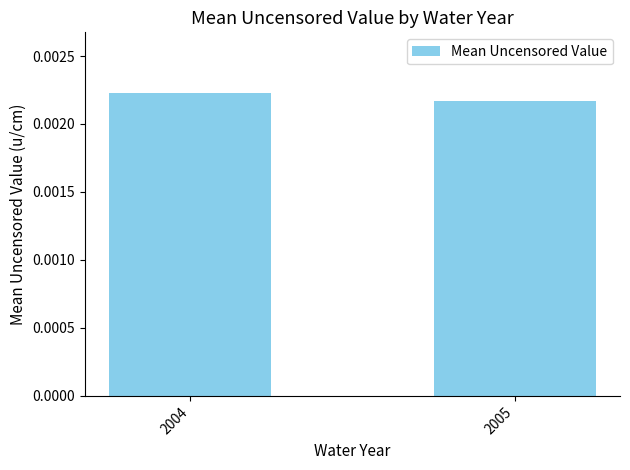

Where is the data nearest to the value 0?

2005